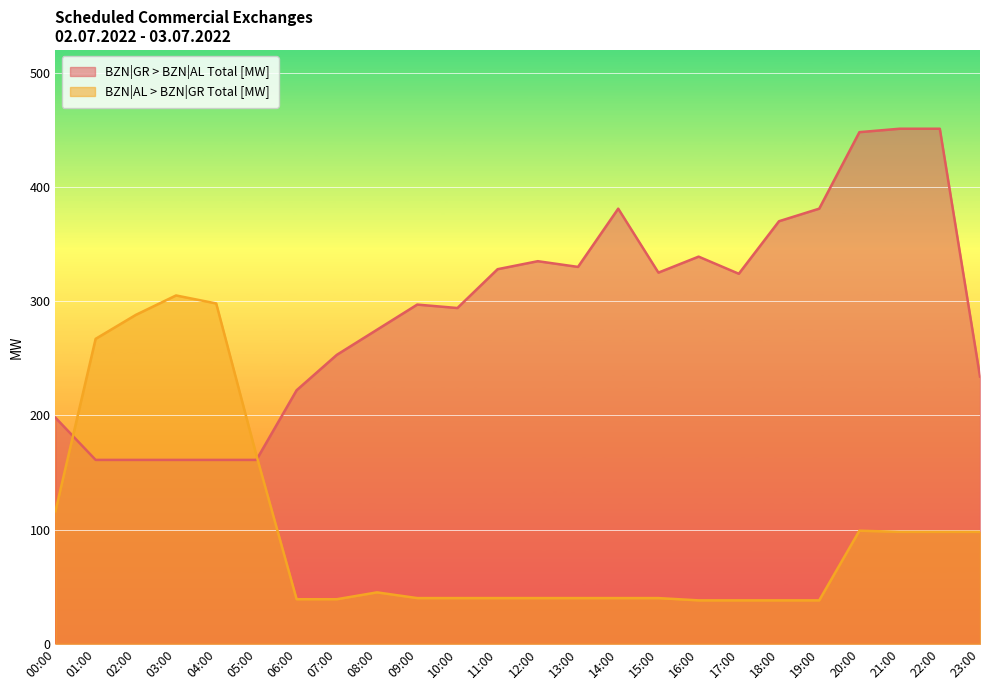

Count the number of categories in the chart.

24